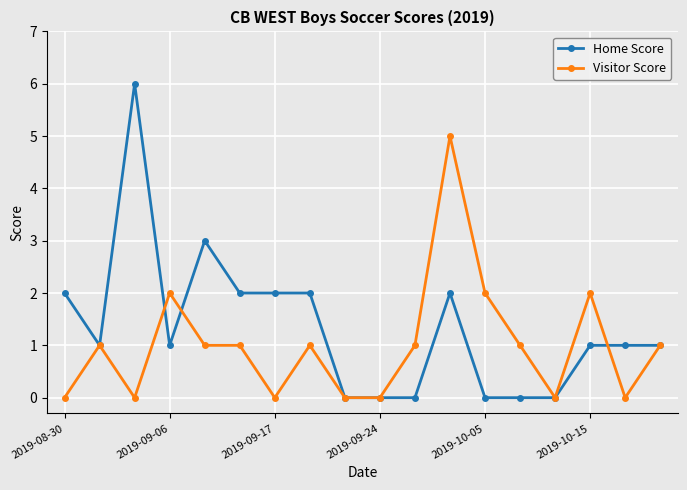

How many Home Score values are between 0 and 2?

16